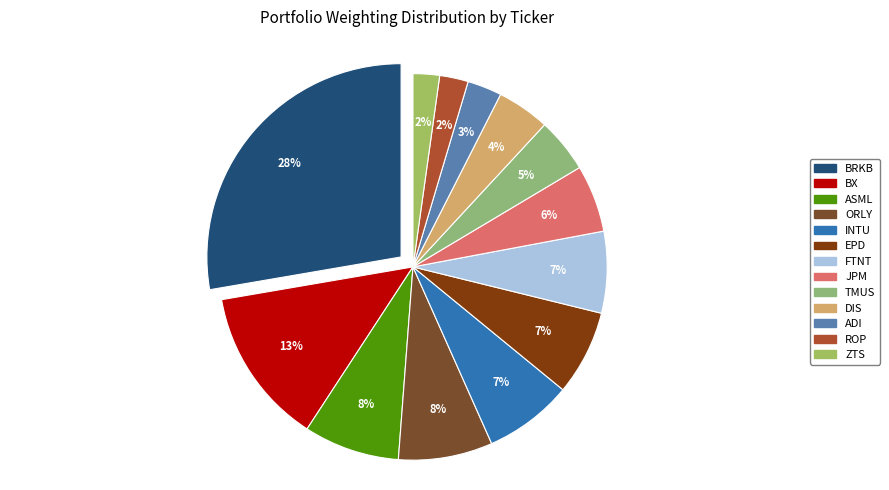

Approximately how many times larger is the value at ORLY compared to TMUS?

1.7